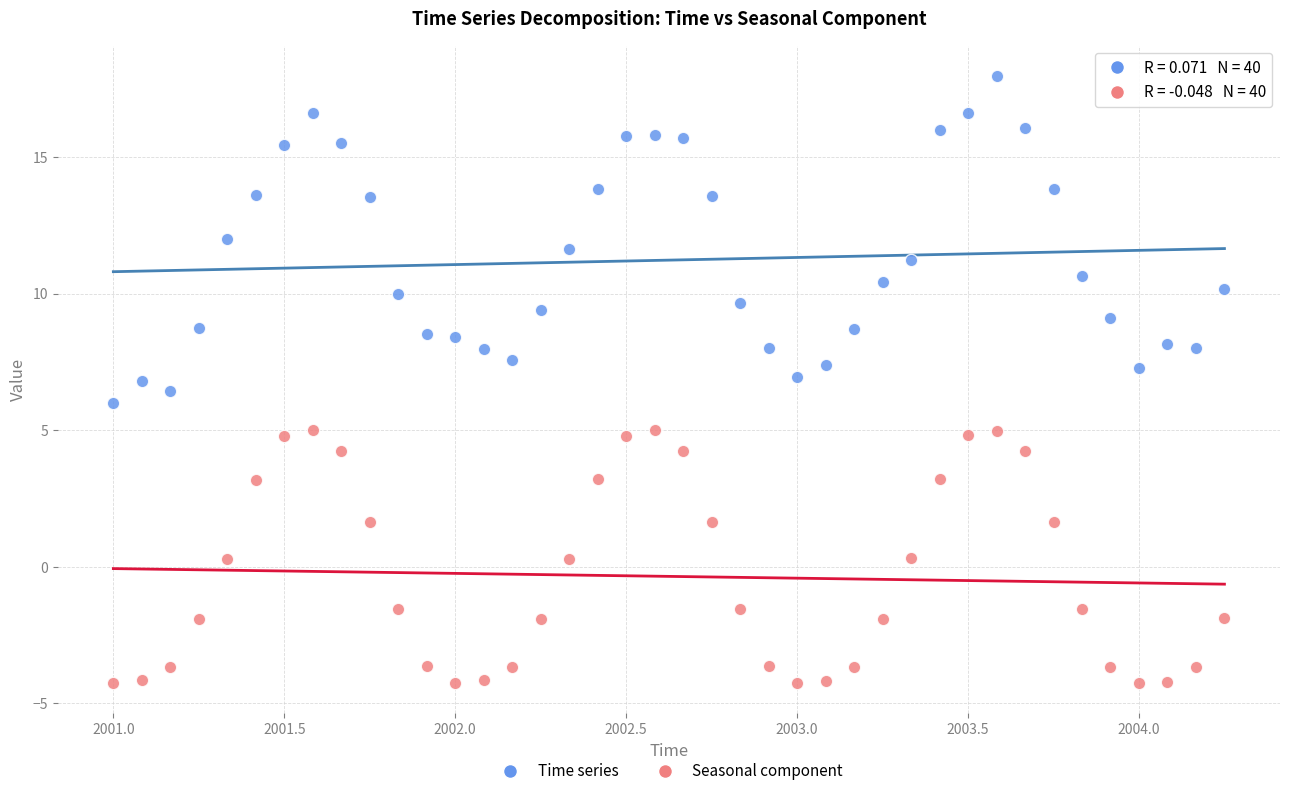

Across all data points, what is the range of Y values (max minus min)?

22.2